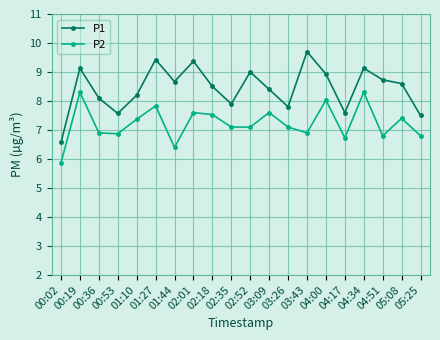

True or false: P2 and P1 intersect in this chart.

False